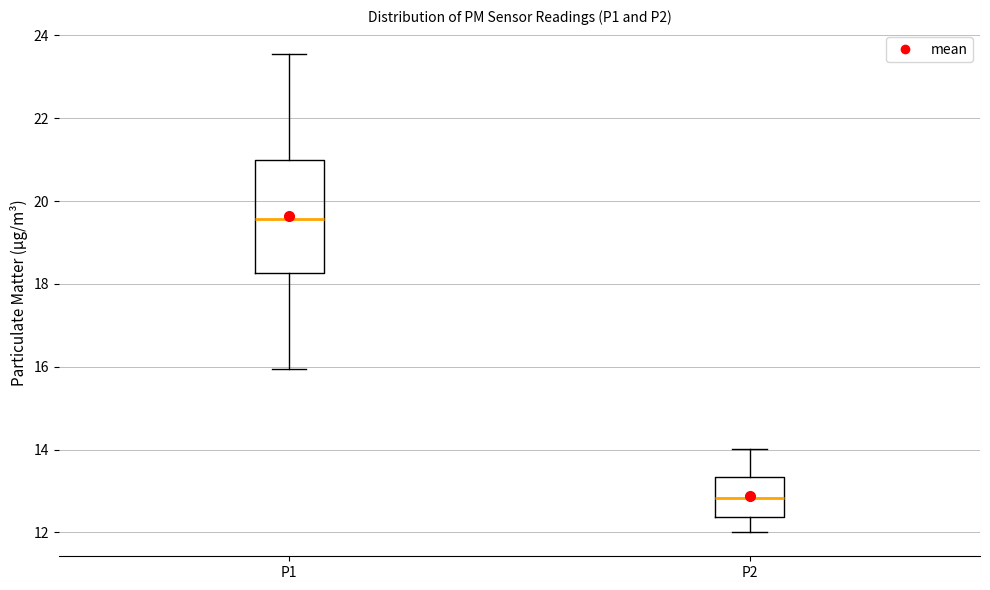

Reading left to right, read every box against the y-axis: the position of its median line, the range the box covers, and the ends of its whiskers. The values are not printed on the chart, so give them approximately, as read against the axis.

P1: median 19.6, box 18.2 to 21.0, whiskers 16.0 to 23.6
P2: median 12.8, box 12.4 to 13.4, whiskers 12.0 to 14.0